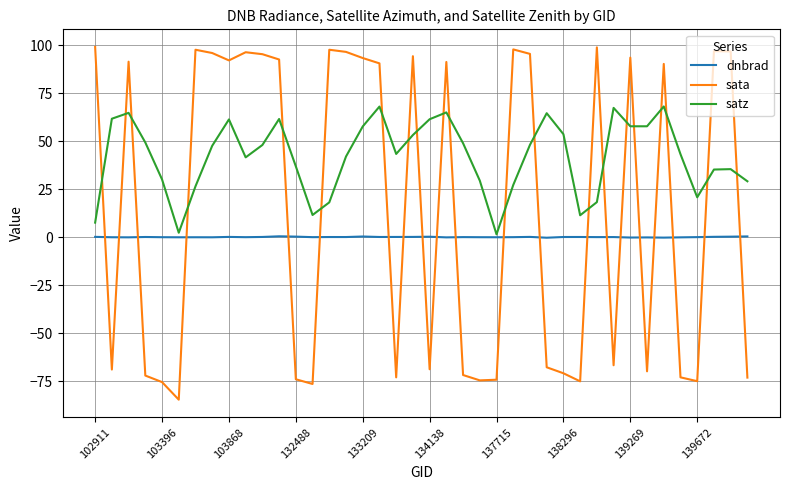

Which series has the largest total across all categories?

satz